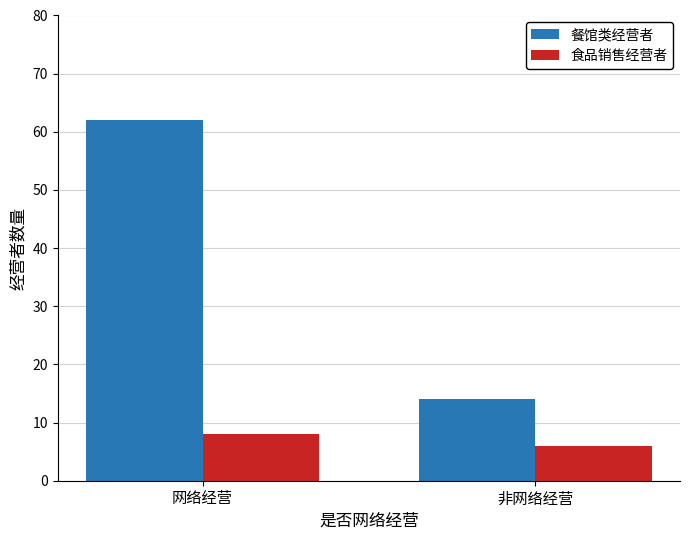

At which category does the chart reach its peak across all series?

网络经营